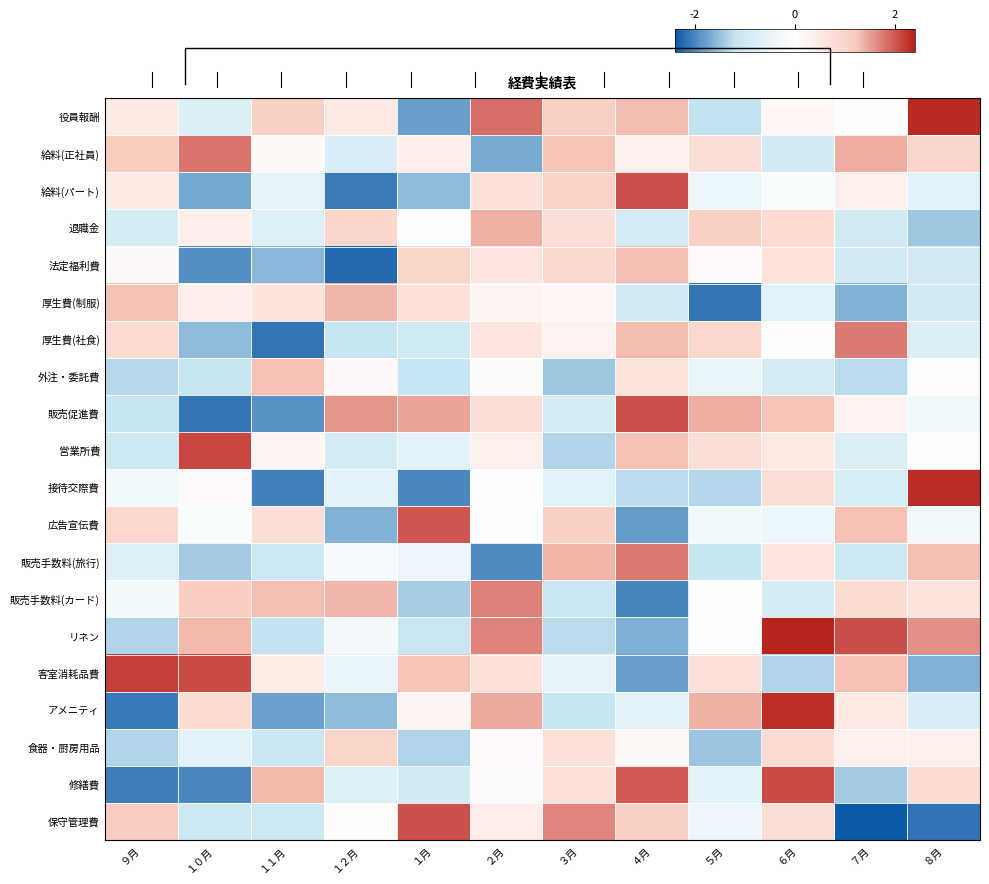

Reading left to right, what are all the values shown in this chart?

役員報酬: ９月=0.2	１０月=-0.4	１１月=0.5	１２月=0.3	１月=-0.9	２月=0.9	３月=0.5	４月=0.7	５月=-0.6	６月=0.1	７月=-0.0	８月=1.2
給料(正社員): ９月=0.6	１０月=0.9	１１月=0.1	１２月=-0.4	１月=0.2	２月=-0.8	３月=0.6	４月=0.2	５月=0.4	６月=-0.5	７月=0.7	８月=0.5
給料(パート): ９月=0.3	１０月=-0.9	１１月=-0.3	１２月=-1.0	１月=-0.8	２月=0.3	３月=0.5	４月=1.0	５月=-0.2	６月=-0.1	７月=0.2	８月=-0.3
退職金: ９月=-0.4	１０月=0.2	１１月=-0.4	１２月=0.5	１月=-0.0	２月=0.7	３月=0.4	４月=-0.5	５月=0.5	６月=0.4	７月=-0.5	８月=-0.7
法定福利費: ９月=0.1	１０月=-1.0	１１月=-0.8	１２月=-1.1	１月=0.5	２月=0.3	３月=0.4	４月=0.6	５月=0.1	６月=0.3	７月=-0.5	８月=-0.5
厚生費(制服): ９月=0.6	１０月=0.2	１１月=0.3	１２月=0.7	１月=0.4	２月=0.1	３月=0.1	４月=-0.5	５月=-1.1	６月=-0.3	７月=-0.8	８月=-0.5
厚生費(社食): ９月=0.4	１０月=-0.8	１１月=-1.1	１２月=-0.6	１月=-0.5	２月=0.3	３月=0.1	４月=0.6	５月=0.5	６月=0.0	７月=0.9	８月=-0.4
外注・委託費: ９月=-0.7	１０月=-0.6	１１月=0.6	１２月=0.1	１月=-0.6	２月=0.0	３月=-0.7	４月=0.3	５月=-0.2	６月=-0.4	７月=-0.6	８月=-0.0
販売促進費: ９月=-0.6	１０月=-1.1	１１月=-1.0	１２月=0.8	１月=0.7	２月=0.4	３月=-0.4	４月=1.0	５月=0.7	６月=0.6	７月=0.1	８月=-0.2
営業所費: ９月=-0.5	１０月=1.1	１１月=0.1	１２月=-0.5	１月=-0.3	２月=0.2	３月=-0.7	４月=0.6	５月=0.4	６月=0.2	７月=-0.4	８月=-0.0
接待交際費: ９月=-0.1	１０月=0.1	１１月=-1.0	１２月=-0.3	１月=-1.0	２月=-0.0	３月=-0.3	４月=-0.6	５月=-0.7	６月=0.4	７月=-0.4	８月=1.2
広告宣伝費: ９月=0.5	１０月=-0.1	１１月=0.4	１２月=-0.8	１月=1.0	２月=-0.0	３月=0.5	４月=-0.9	５月=-0.2	６月=-0.2	７月=0.6	８月=-0.2
販売手数料(旅行): ９月=-0.4	１０月=-0.7	１１月=-0.5	１２月=-0.1	１月=-0.2	２月=-1.0	３月=0.7	４月=0.9	５月=-0.6	６月=0.3	７月=-0.5	８月=0.6
販売手数料(カード): ９月=-0.1	１０月=0.6	１１月=0.6	１２月=0.7	１月=-0.7	２月=0.9	３月=-0.6	４月=-1.0	５月=-0.0	６月=-0.4	７月=0.4	８月=0.3
リネン: ９月=-0.7	１０月=0.7	１１月=-0.6	１２月=-0.1	１月=-0.6	２月=0.8	３月=-0.6	４月=-0.8	５月=0.0	６月=1.2	７月=1.0	８月=0.8
客室消耗品費: ９月=1.1	１０月=1.0	１１月=0.2	１２月=-0.2	１月=0.6	２月=0.4	３月=-0.3	４月=-0.9	５月=0.4	６月=-0.7	７月=0.6	８月=-0.8
アメニティ: ９月=-1.1	１０月=0.4	１１月=-0.9	１２月=-0.8	１月=0.1	２月=0.7	３月=-0.6	４月=-0.3	５月=0.7	６月=1.1	７月=0.2	８月=-0.4
食器・厨房用品: ９月=-0.7	１０月=-0.3	１１月=-0.5	１２月=0.5	１月=-0.7	２月=0.0	３月=0.4	４月=0.1	５月=-0.7	６月=0.4	７月=0.2	８月=0.2
修繕費: ９月=-1.0	１０月=-1.0	１１月=0.7	１２月=-0.3	１月=-0.5	２月=-0.1	３月=0.4	４月=1.0	５月=-0.3	６月=1.0	７月=-0.7	８月=0.4
保守管理費: ９月=0.6	１０月=-0.5	１１月=-0.5	１２月=-0.0	１月=1.0	２月=0.2	３月=0.8	４月=0.5	５月=-0.2	６月=0.4	７月=-1.2	８月=-1.1